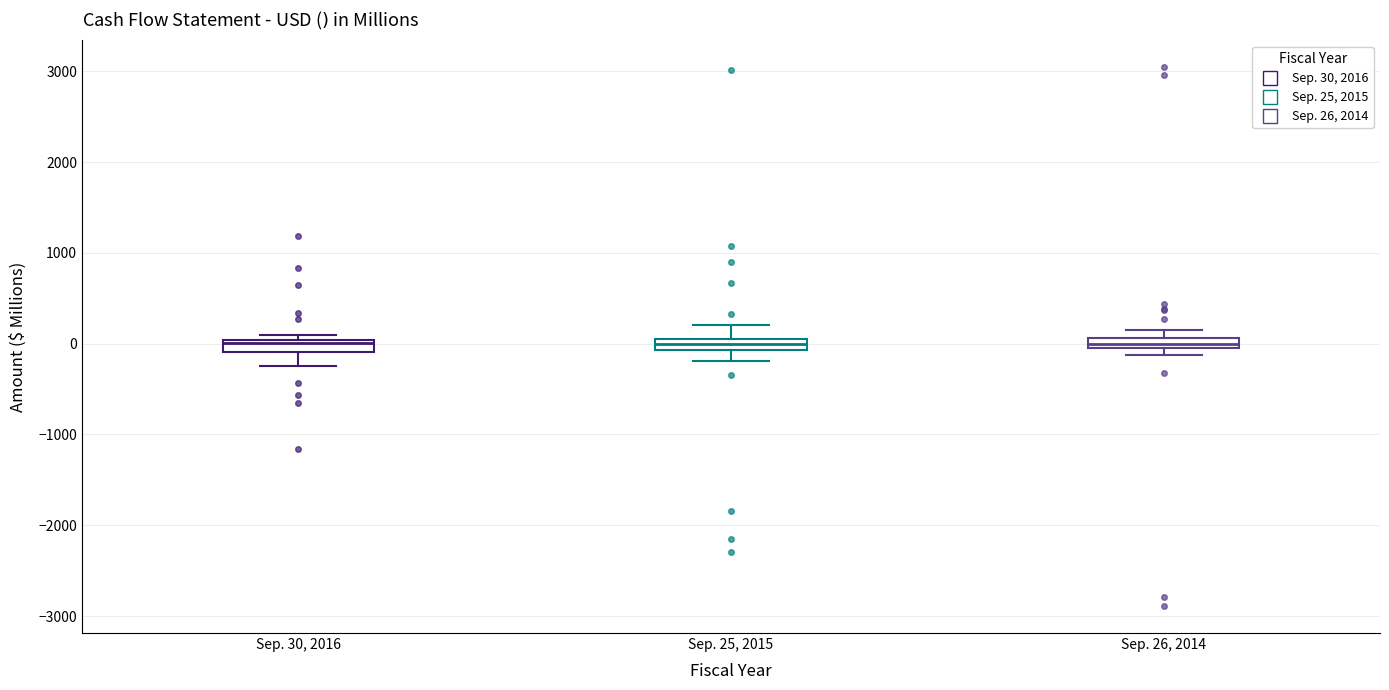

Where is the upper edge of the box for Sep. 30, 2016 on the y-axis? The values are not printed on the chart, so give them approximately, as read against the axis.

0